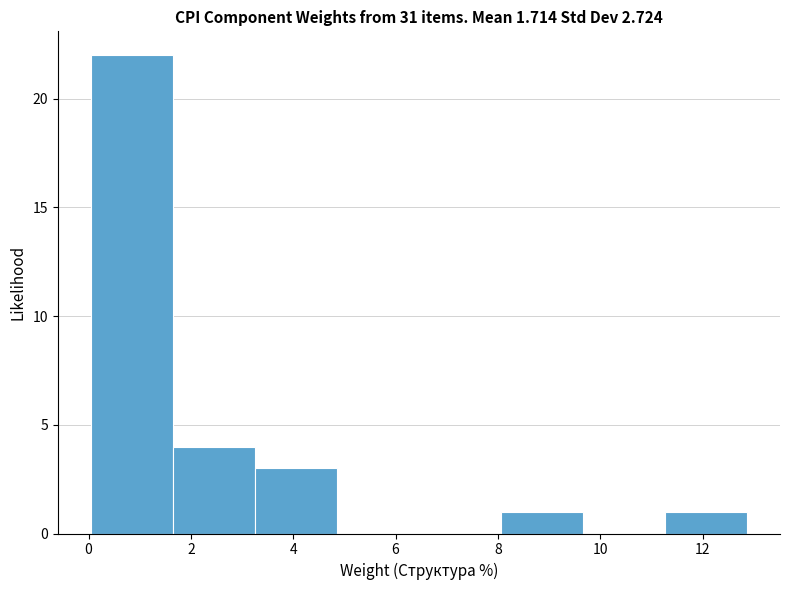

Reading left to right, list every bar in this chart as the range it spans on the x-axis followed by its height. Neither the bar edges nor the heights are printed on the chart, so give them approximately, as read against the axes.

0.0 to 1.6: 22
1.6 to 3.2: 4
3.2 to 4.8: 3
4.8 to 6.4: 0
6.4 to 8.0: 0
8.0 to 9.6: 1
9.6 to 11.2: 0
11.2 to 12.8: 1